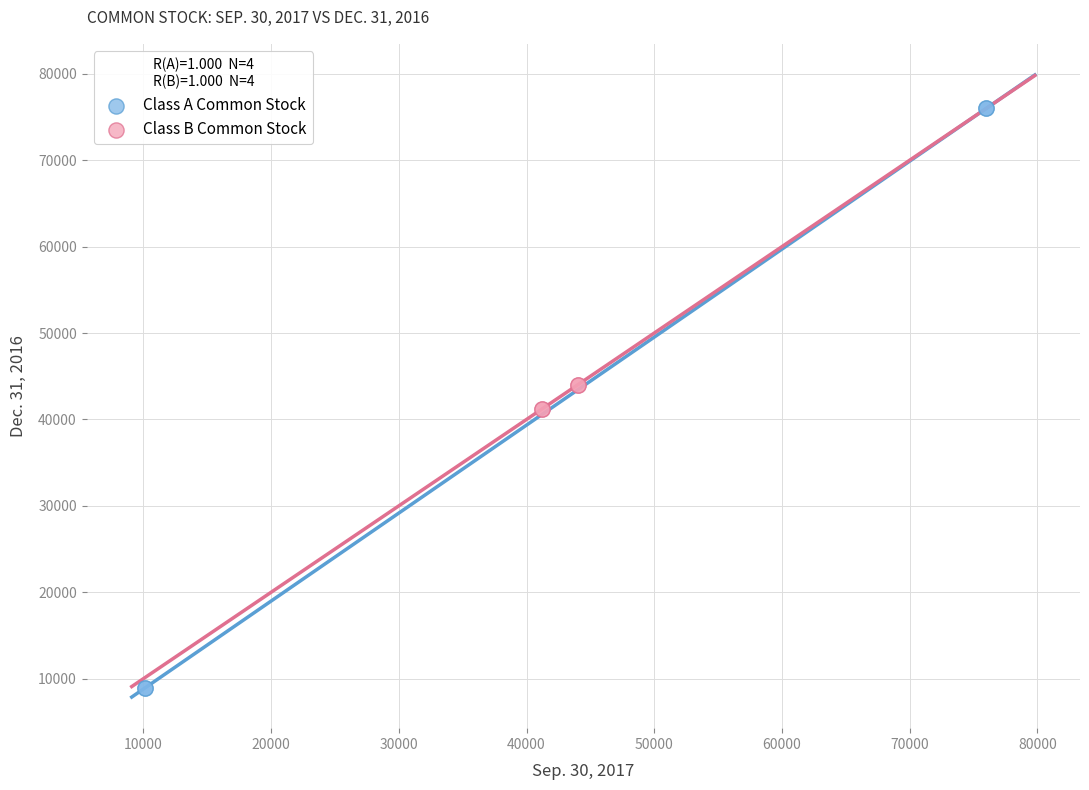

Which series reaches the maximum Y coordinate?

Class A Common Stock